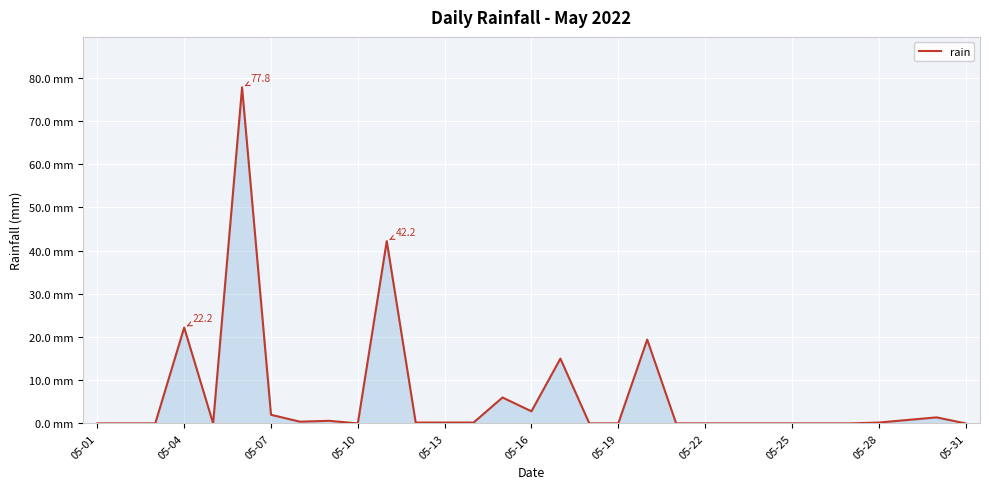

Does the chart have visible grid lines?

Yes